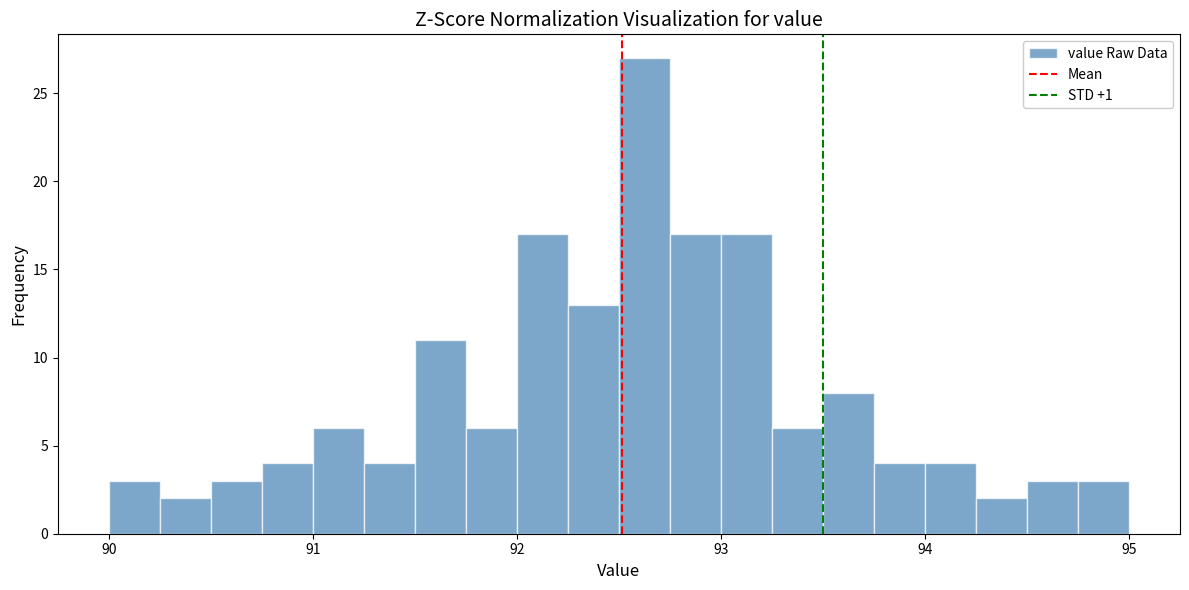

Read against the x-axis, roughly where is the centre of the tallest bar?

92.6